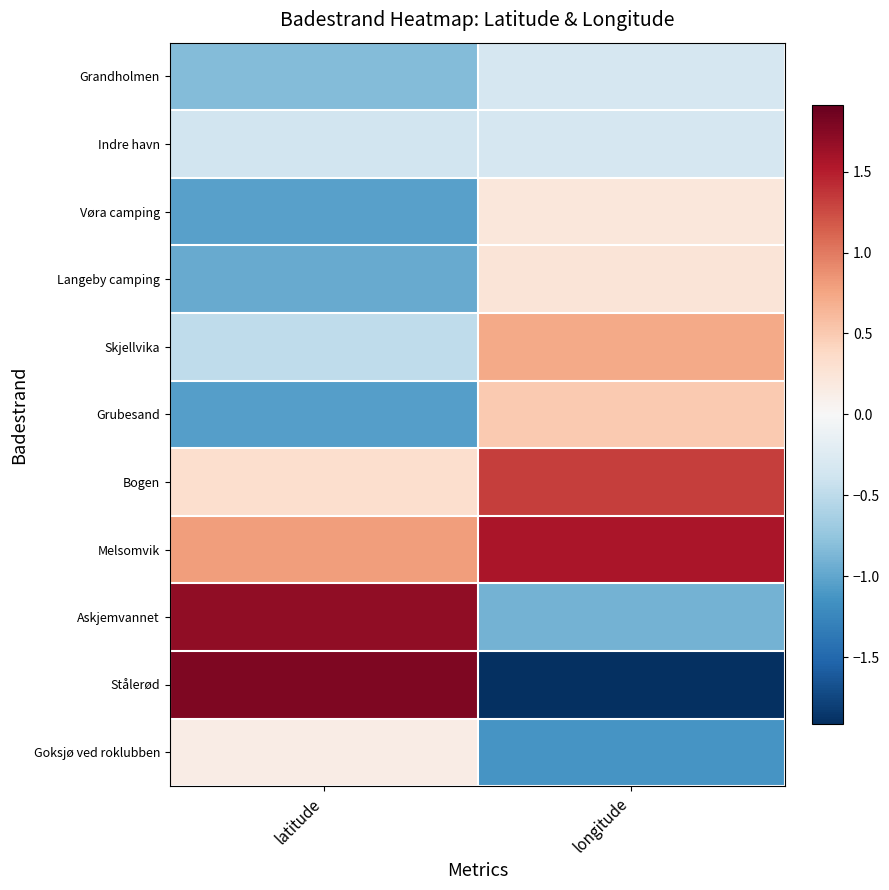

Which series has the widest spread of values?

Stålerød